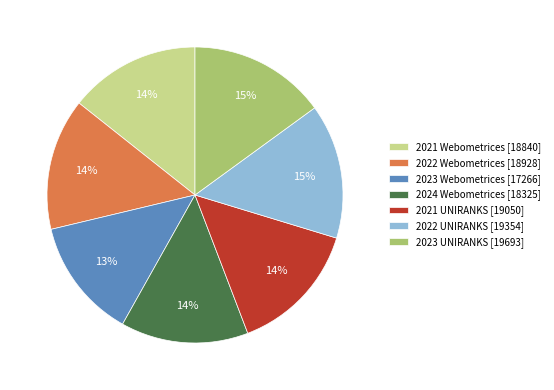

How many segments does this pie chart have?

7